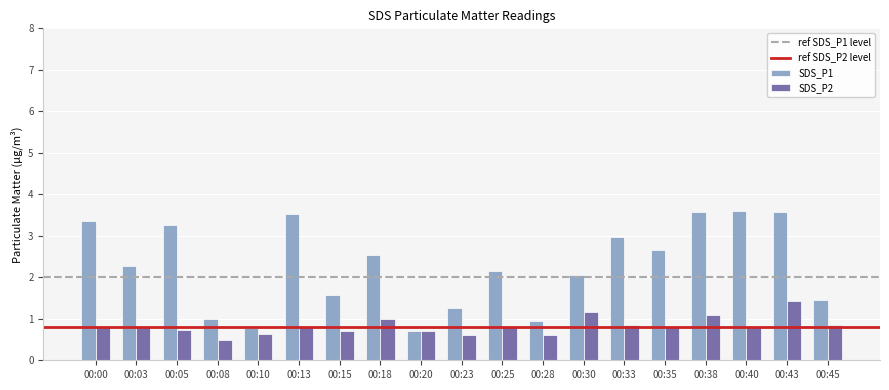

What is the sum of the SDS_P1 values at 00:45 and 00:43?

5.0